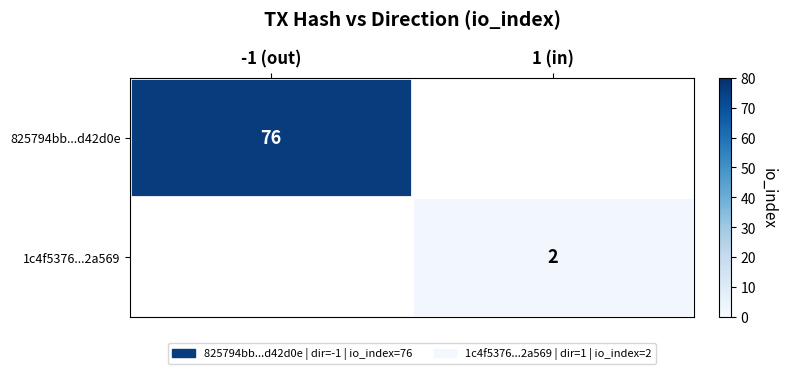

Which has a higher value, 1 (in) or -1 (out)?

-1 (out)